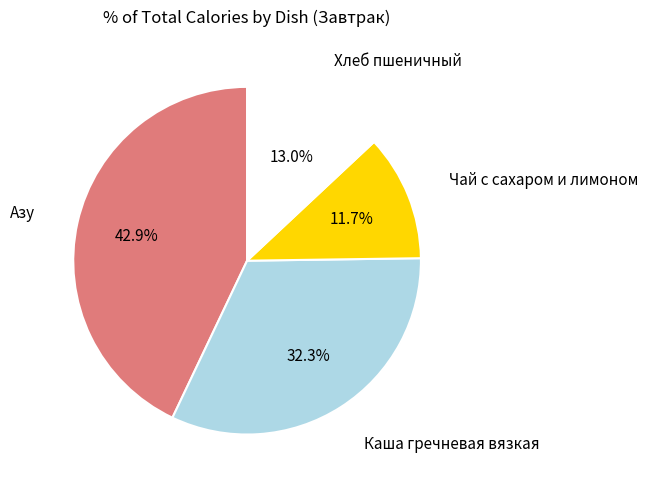

Does any single category account for the majority?

No